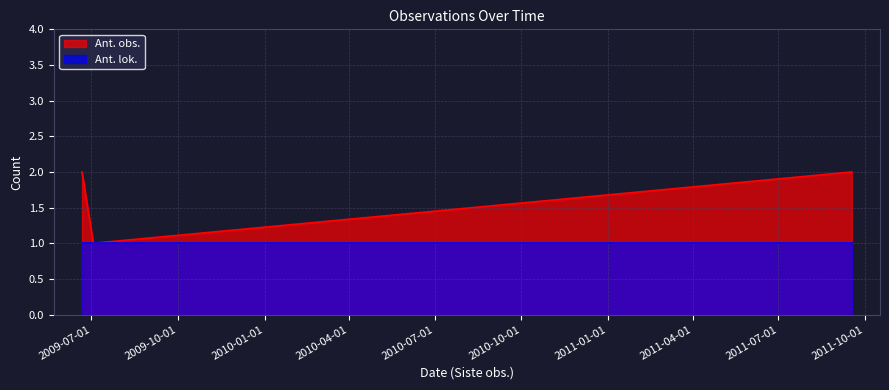

What is the total value across all series at 2011-09-17?

3